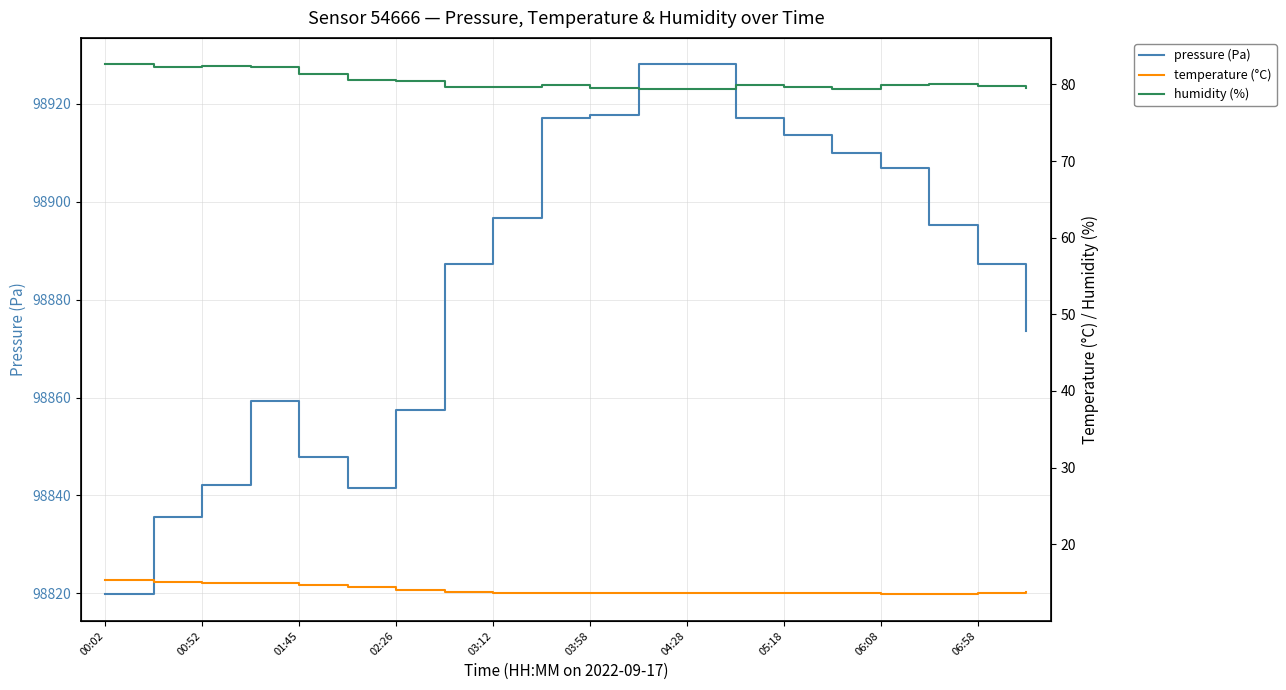

What is the average value of the pressure (Pa) series?

98884.1